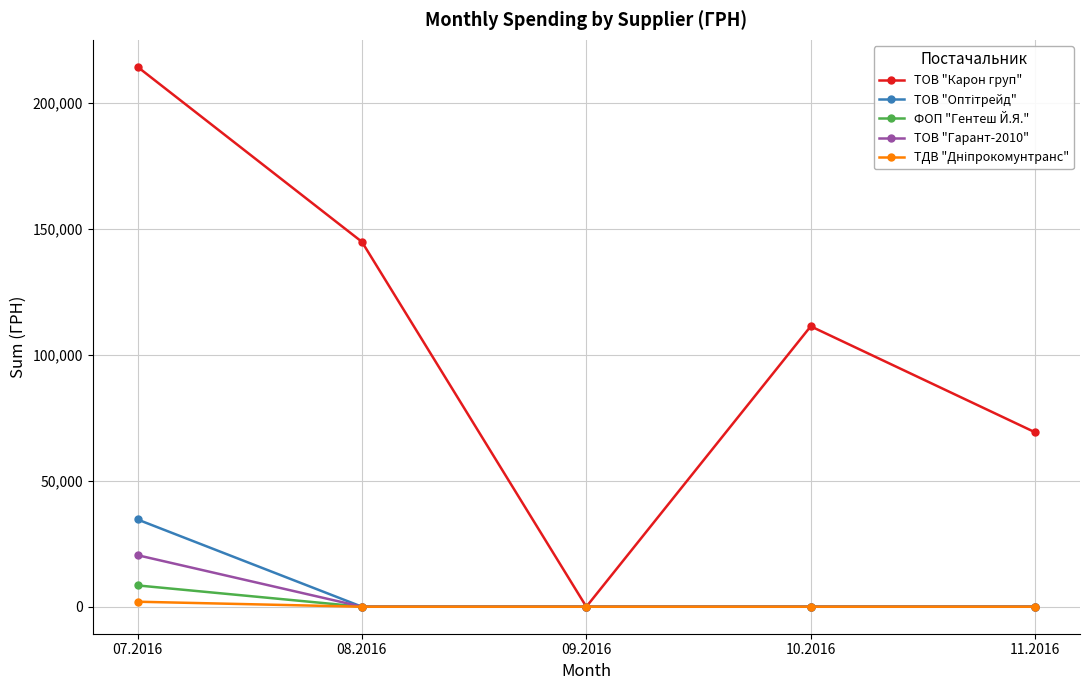

Where is the first local maximum for ТОВ "Карон груп"?

10.2016